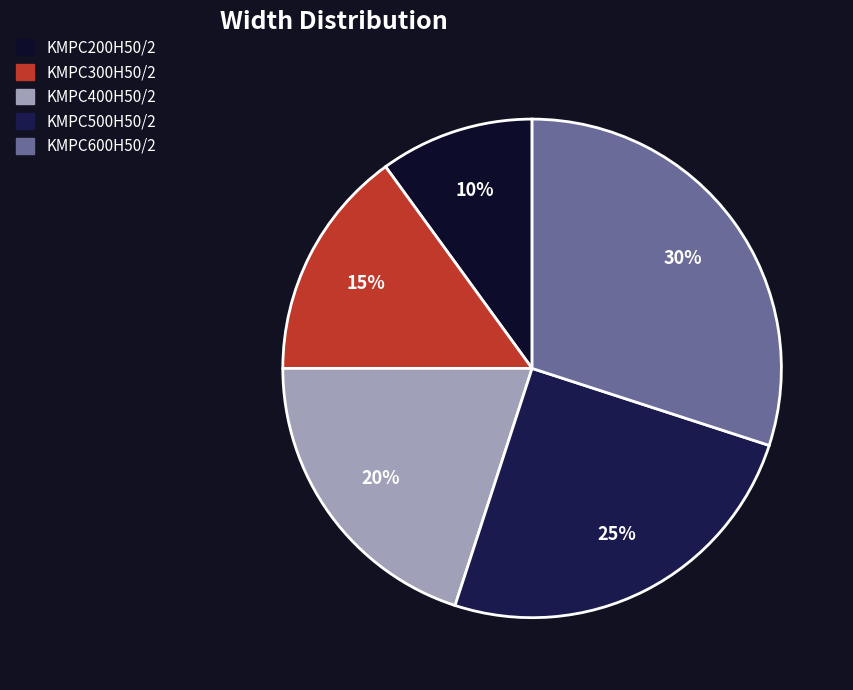

To the nearest percent, what is the difference between the largest and smallest slice percentages?

20%